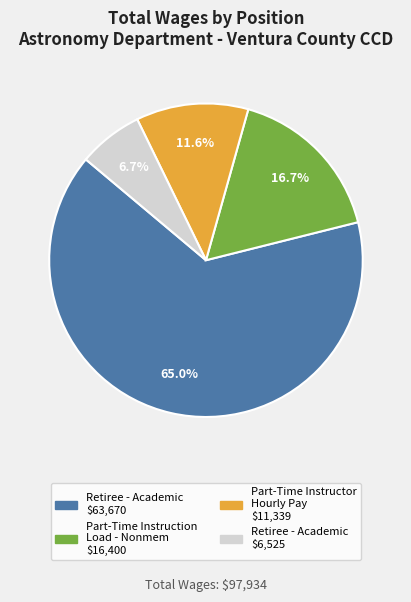

Is there a majority slice in this chart?

Yes